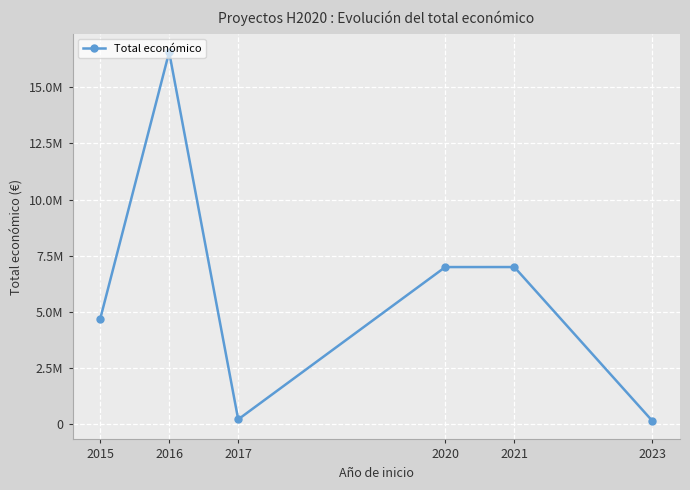

Does the chart have visible grid lines?

Yes